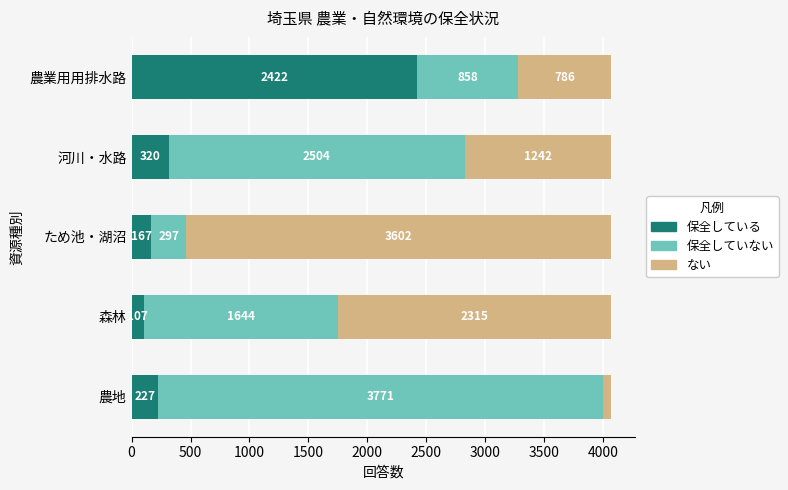

What is the approximate value of 保全している at 農地, to the nearest 50?

250